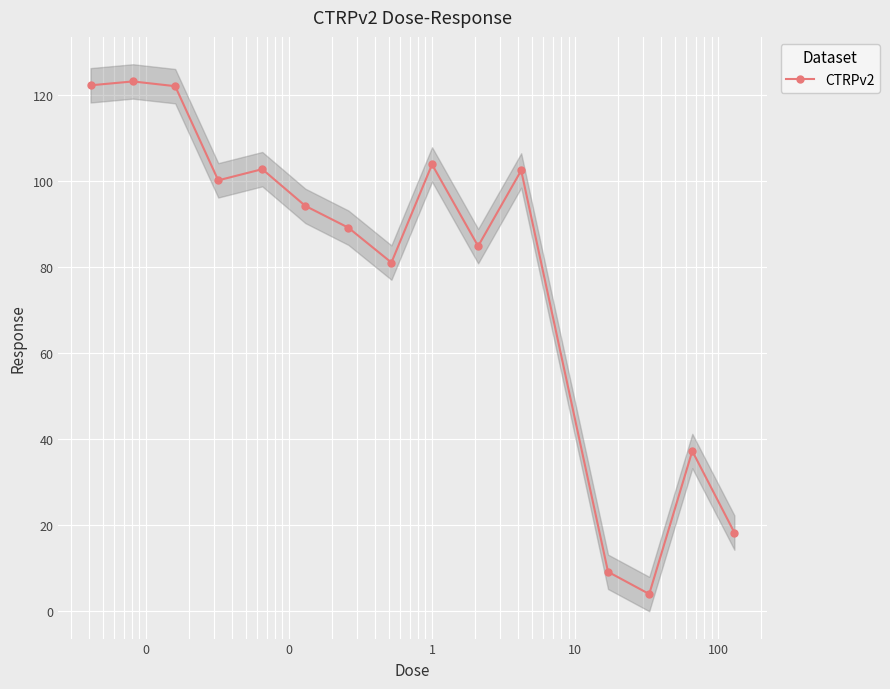

What is the value of the CTRPv2 point at the 7th from the left?

89.2